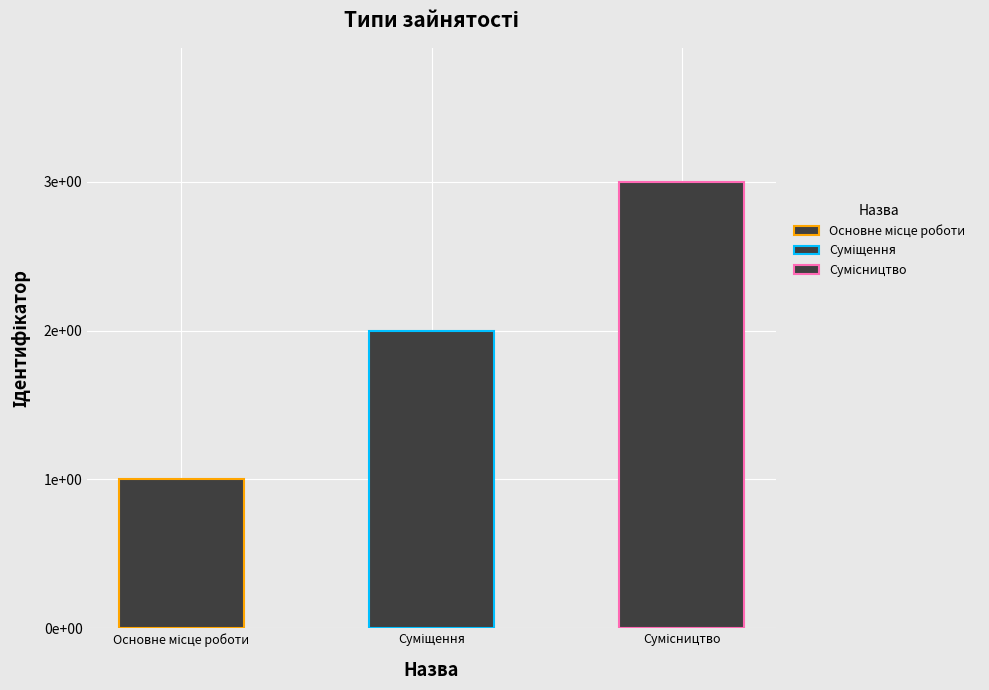

Count the values in the range 1 to 3.

3